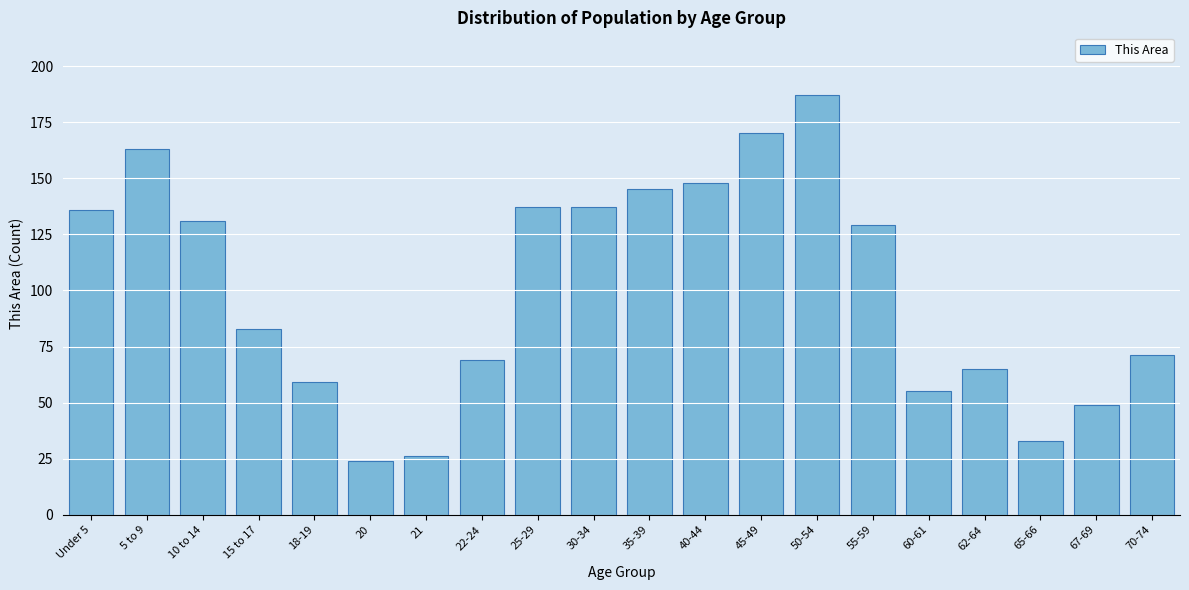

Reading left to right, list all the values displayed in this chart.

Under 5=136	5 to 9=163	10 to 14=131	15 to 17=83	18-19=59	20=24	21=26	22-24=69	25-29=137	30-34=137	35-39=145	40-44=148	45-49=170	50-54=187	55-59=129	60-61=55	62-64=65	65-66=33	67-69=49	70-74=71